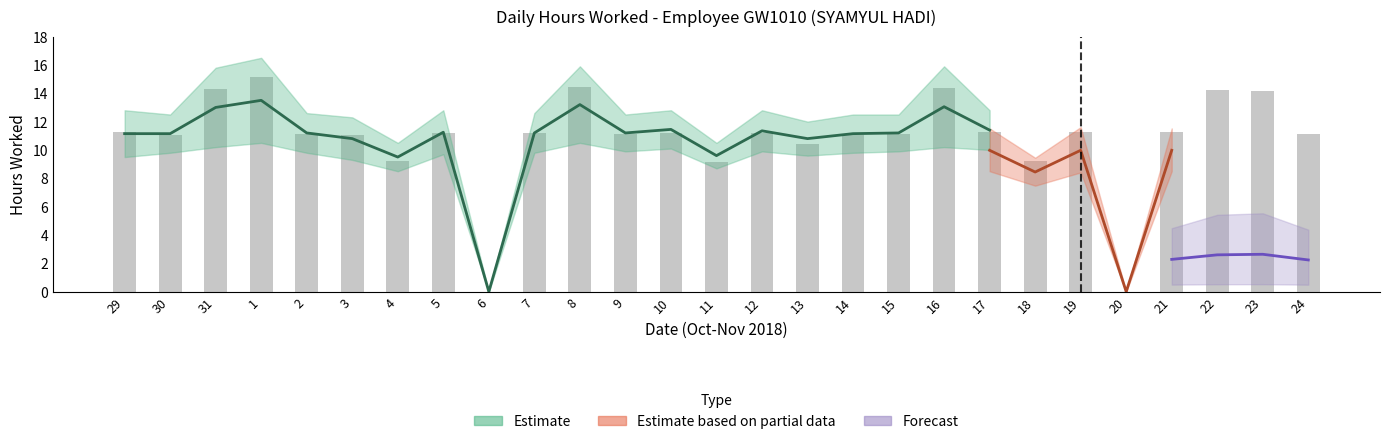

What is the difference between the maximum and minimum values?

15.1